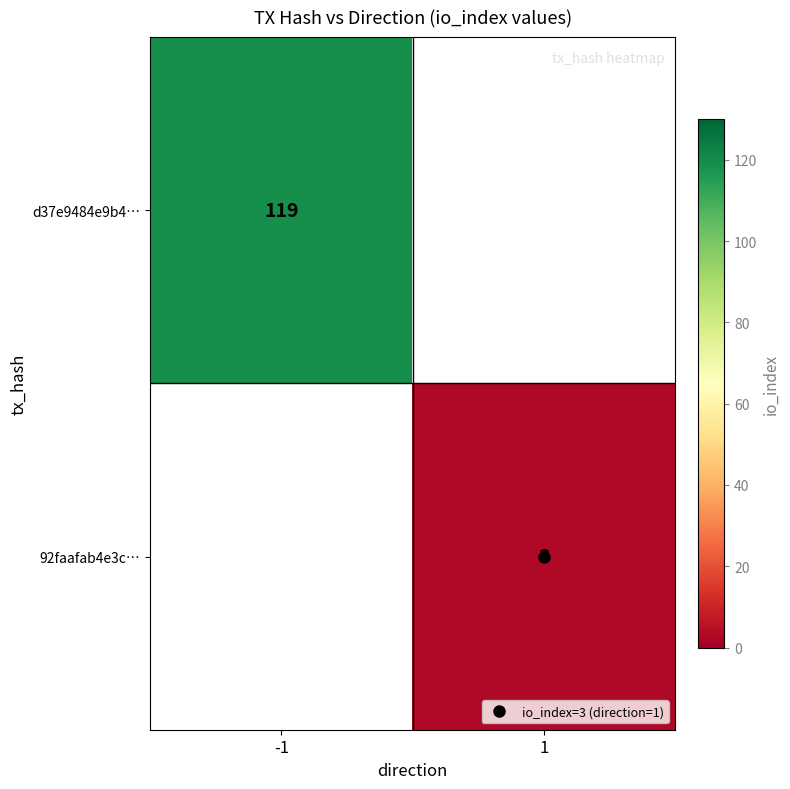

Which category has the lowest value in the 92faafab4e3c… series?

-1